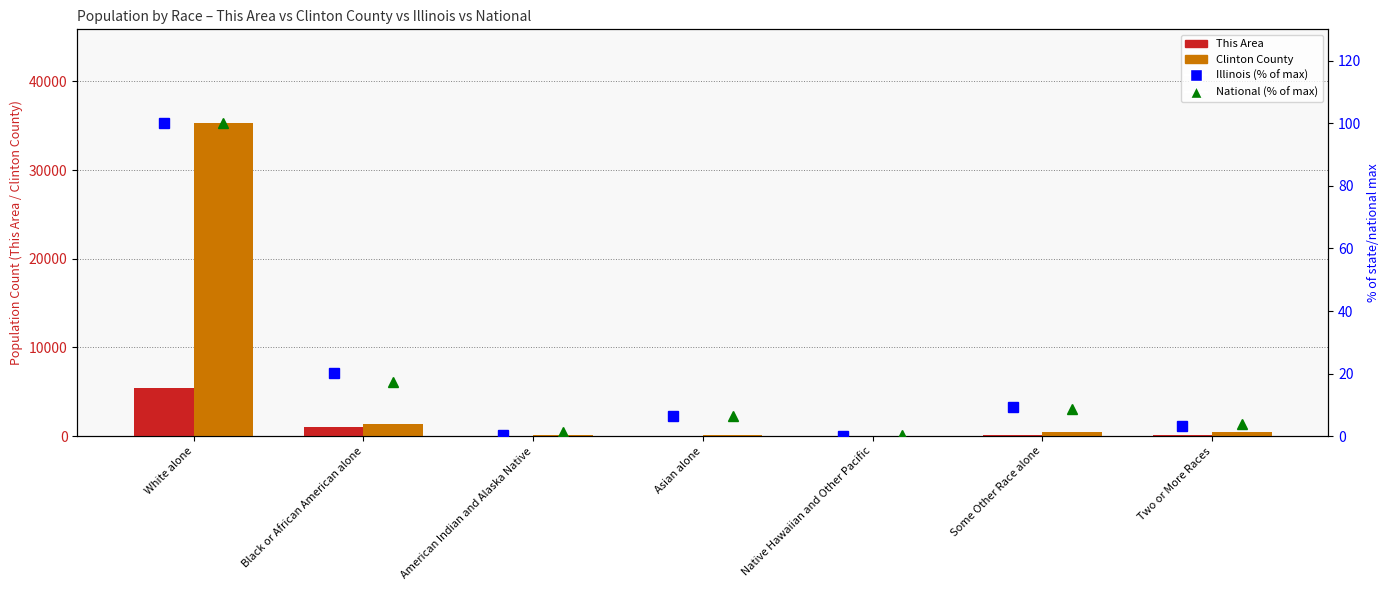

Where is This Area nearest to the value 2735?

Black or African American alone